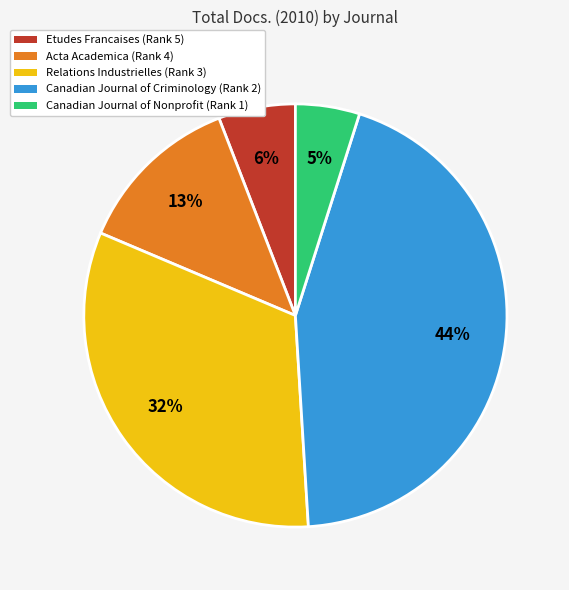

To the nearest percent, what is the difference between the Canadian Journal of Nonprofit (Rank 1) and Acta Academica (Rank 4) slice percentages?

8%